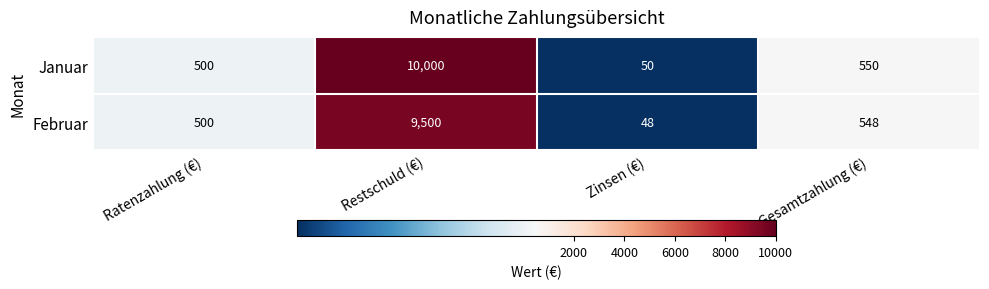

At which category does the chart reach its peak across all series?

Restschuld (€)